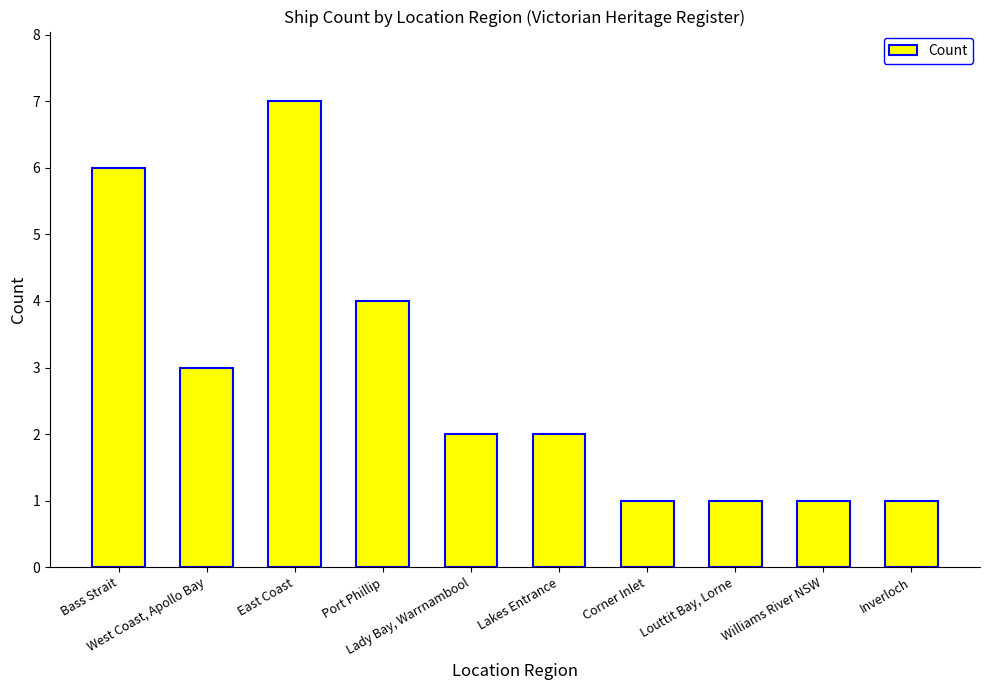

Is it true that the value at Bass Strait is 3?

False